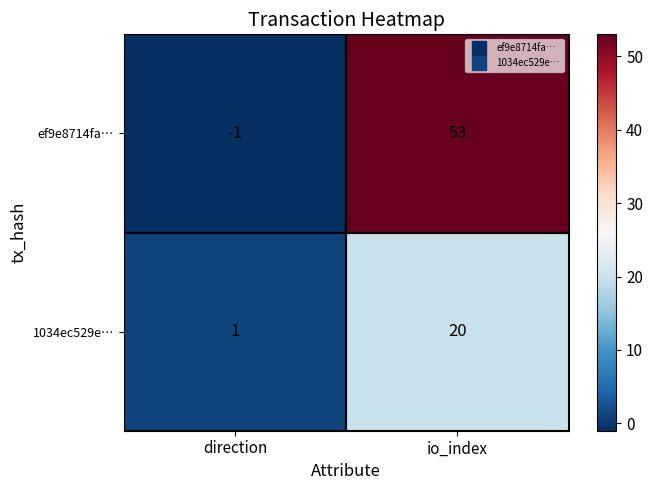

Which series changed the most between direction and io_index?

ef9e8714fa…